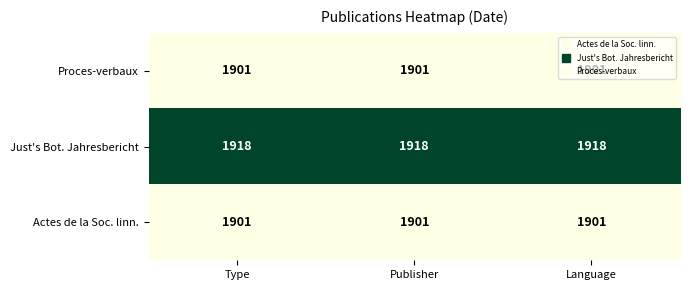

Is it true that Proces-verbaux equals 1901 at Type?

True